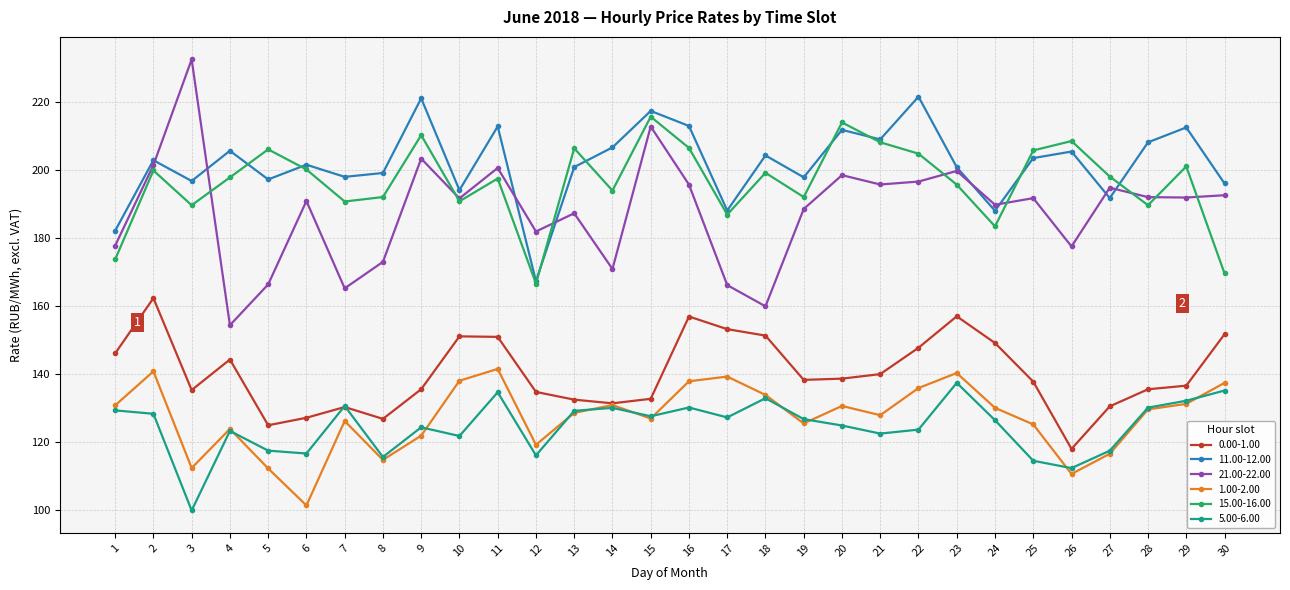

Where does the 11.00-12.00 series first go above 202?

2